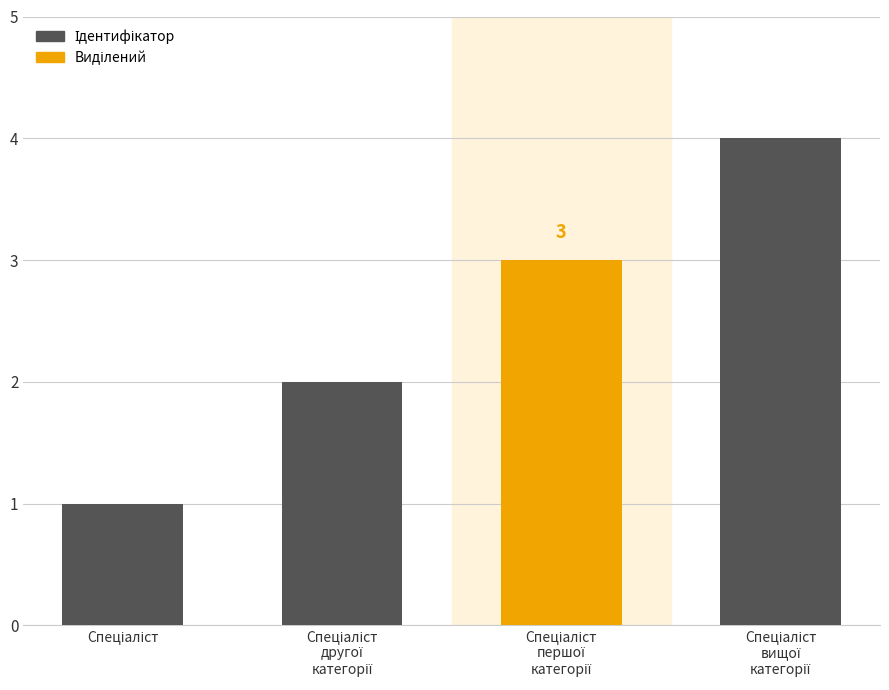

What is the difference between the maximum and minimum values?

3